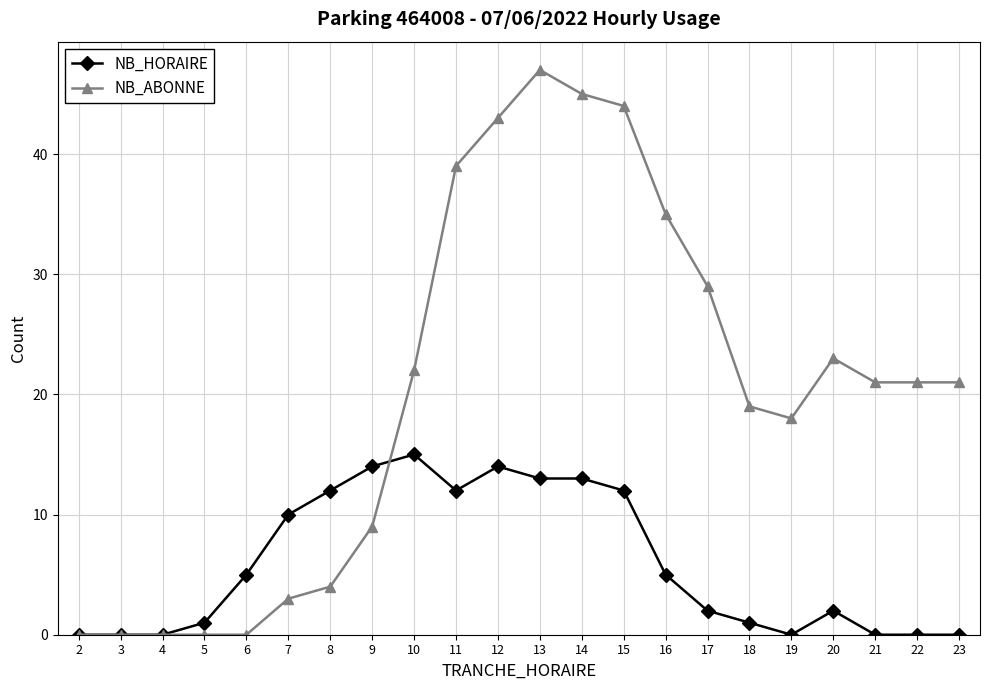

True or false: NB_HORAIRE has more than 2 interior local peaks.

True